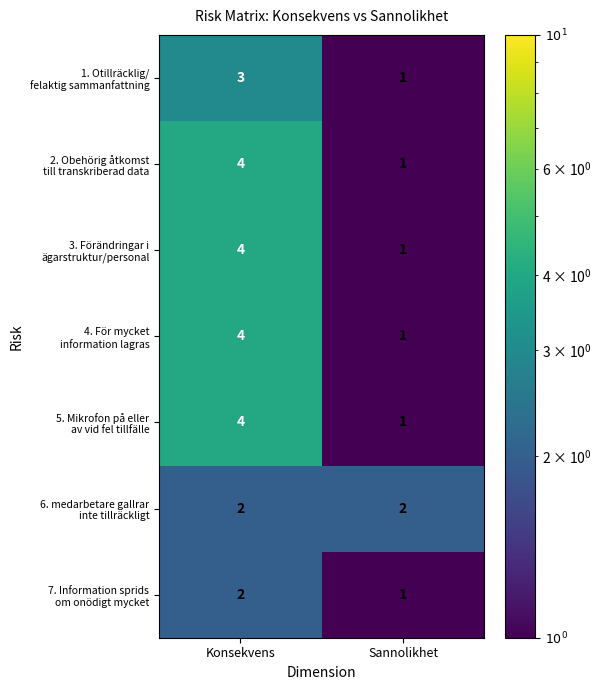

At which category is the sum across all series the highest?

Konsekvens